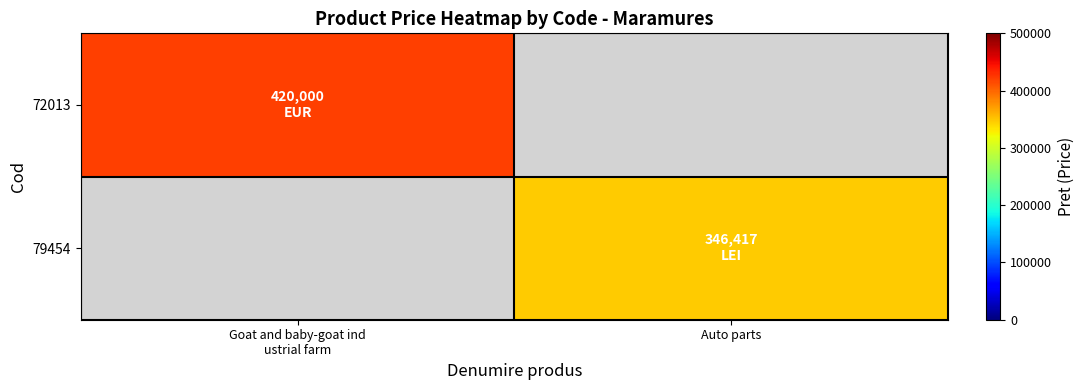

Is the value of 79454 at Auto parts greater than the value of 72013 at Auto parts?

No